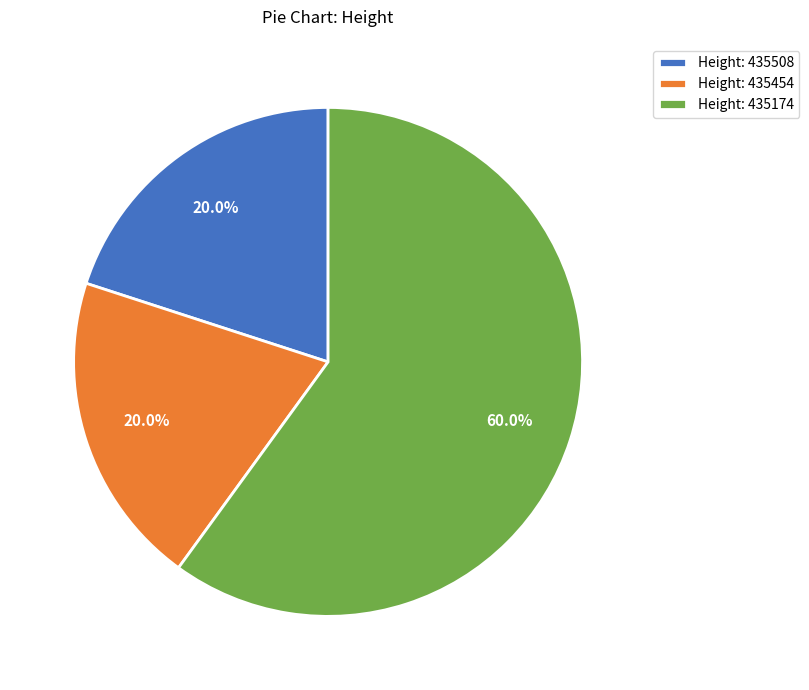

Between Height: 435508 and Height: 435174, which is larger?

Height: 435174